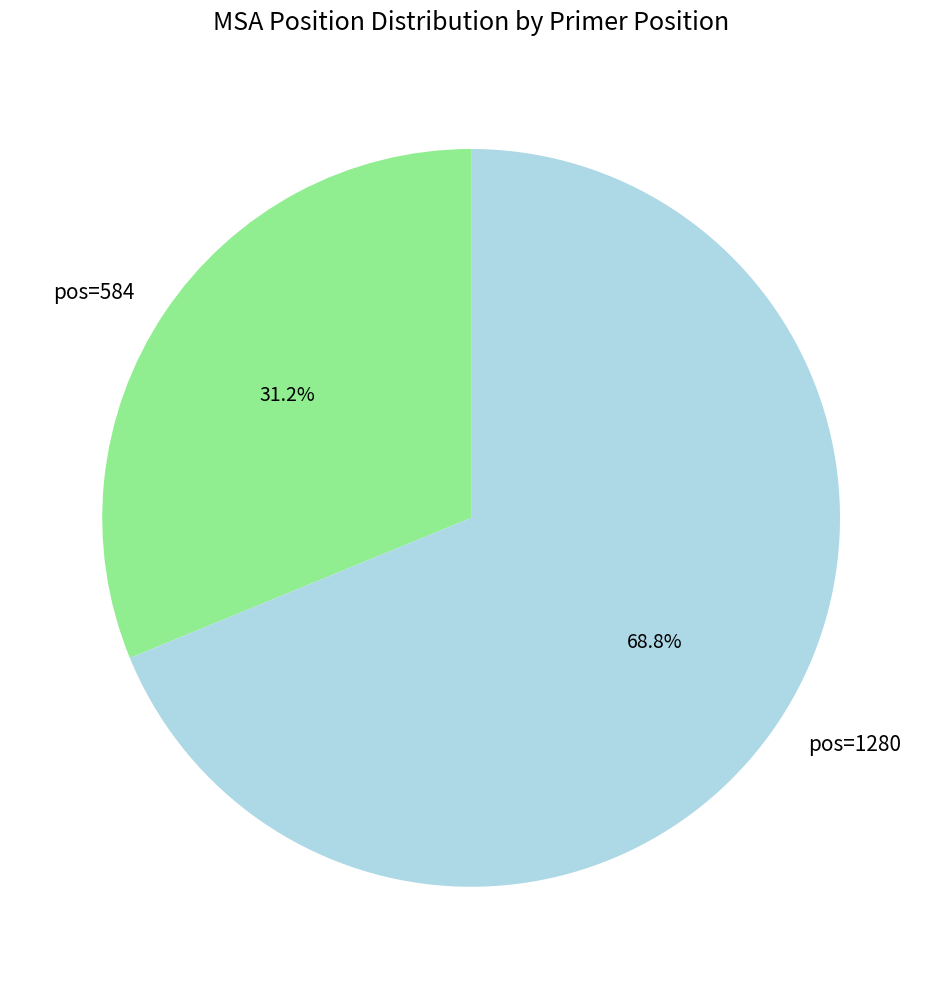

What percentage is the pos=584 slice, to the nearest percent?

31%